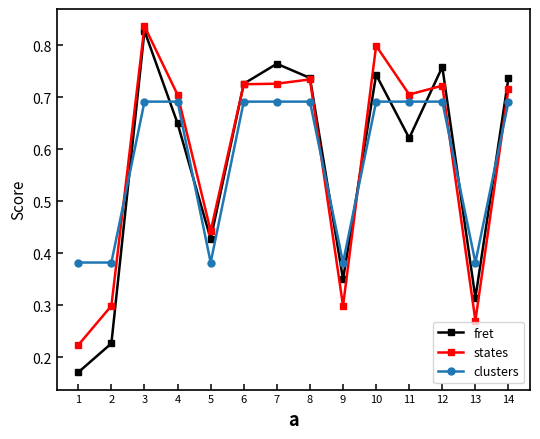

Which series has the widest spread of values?

fret